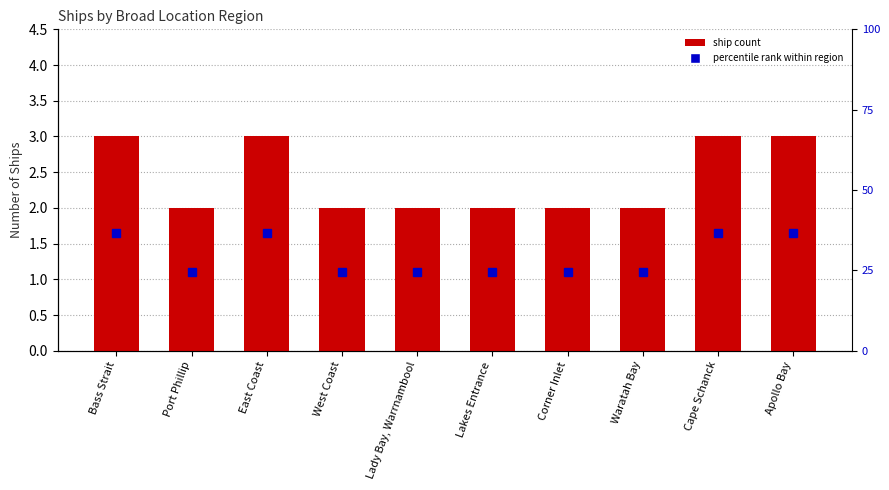

Are the bars grouped side by side (vs. stacked)?

No